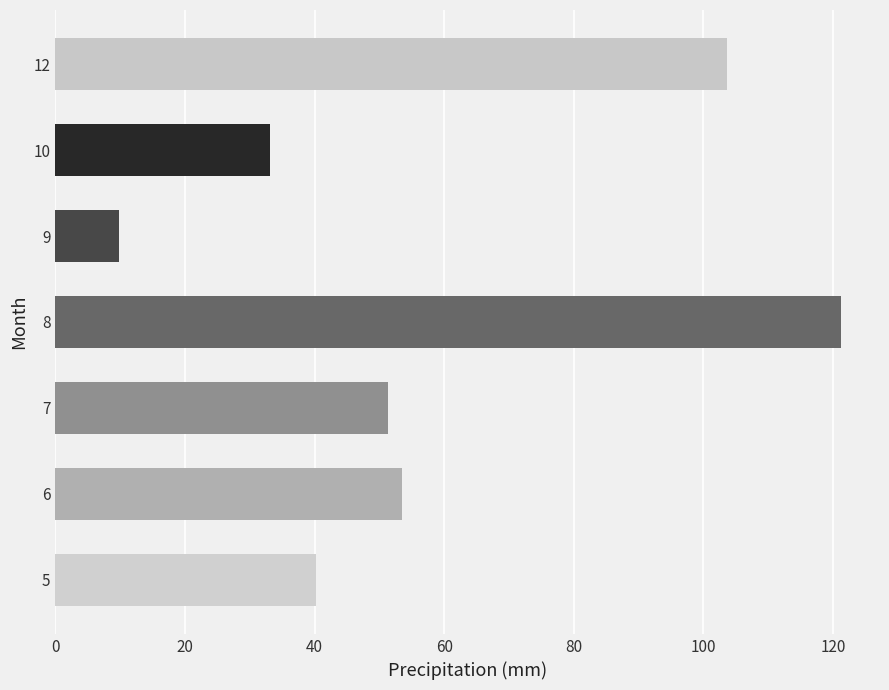

At which label is the value closest to 65?

6